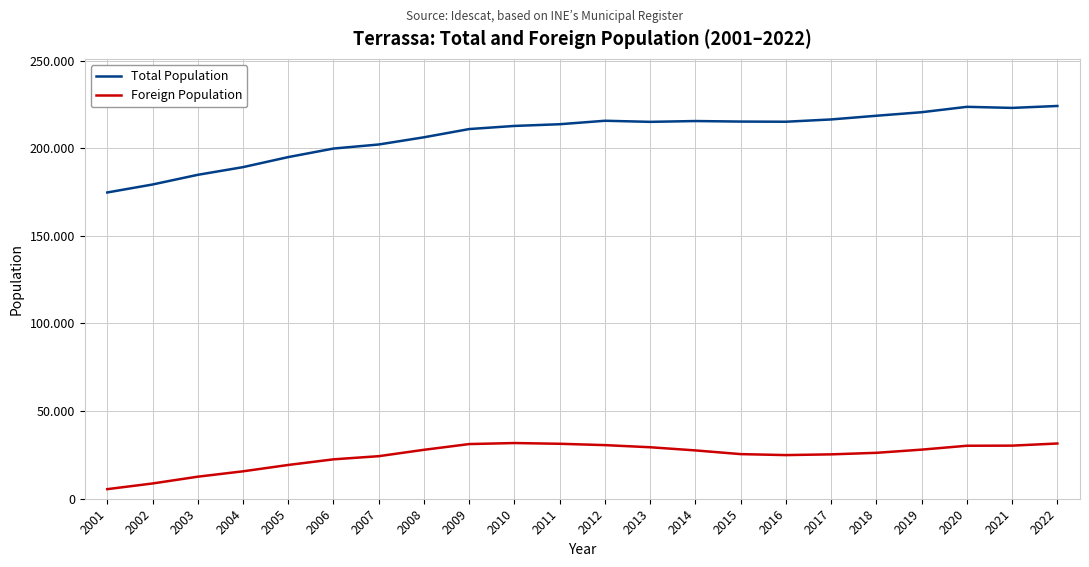

Does the chart display data point markers on the line(s)?

No